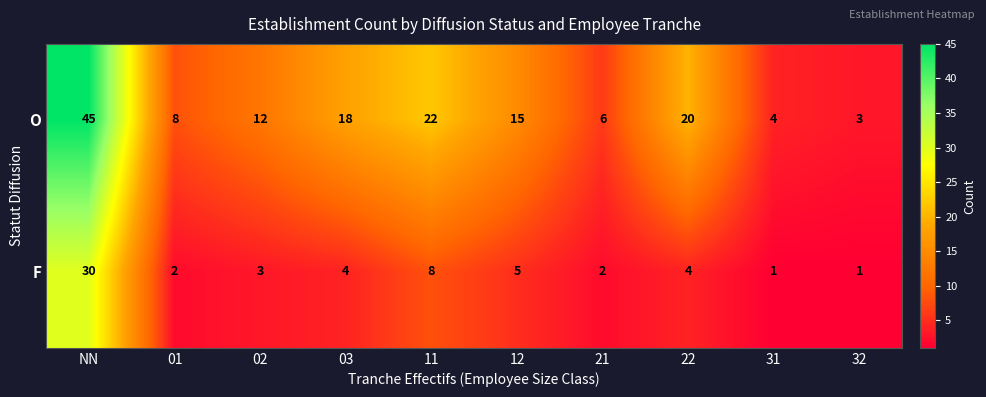

What is the difference between the highest and lowest values at 01?

6